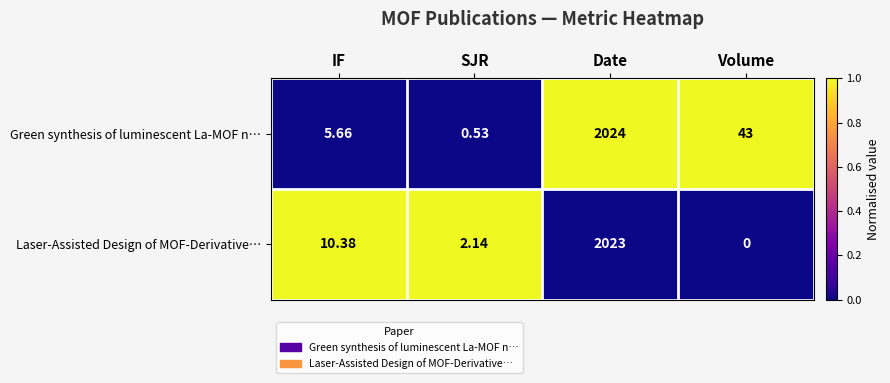

Which series has the largest total across all categories?

Green synthesis of luminescent La-MOF n…